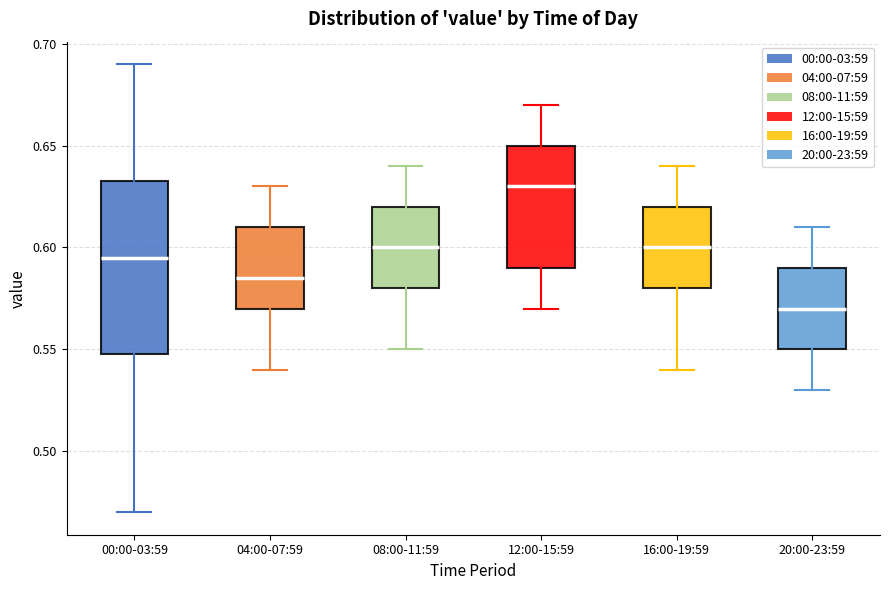

Comparing the boxes themselves (not the whiskers), which one is the tallest?

00:00-03:59